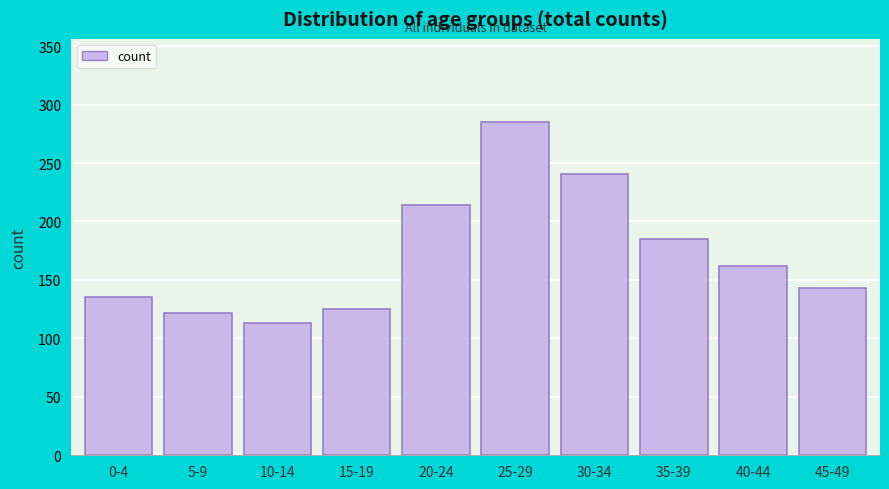

Reading right to left, list all the values displayed in this chart.

143	162	185	241	285	214	125	113	122	135